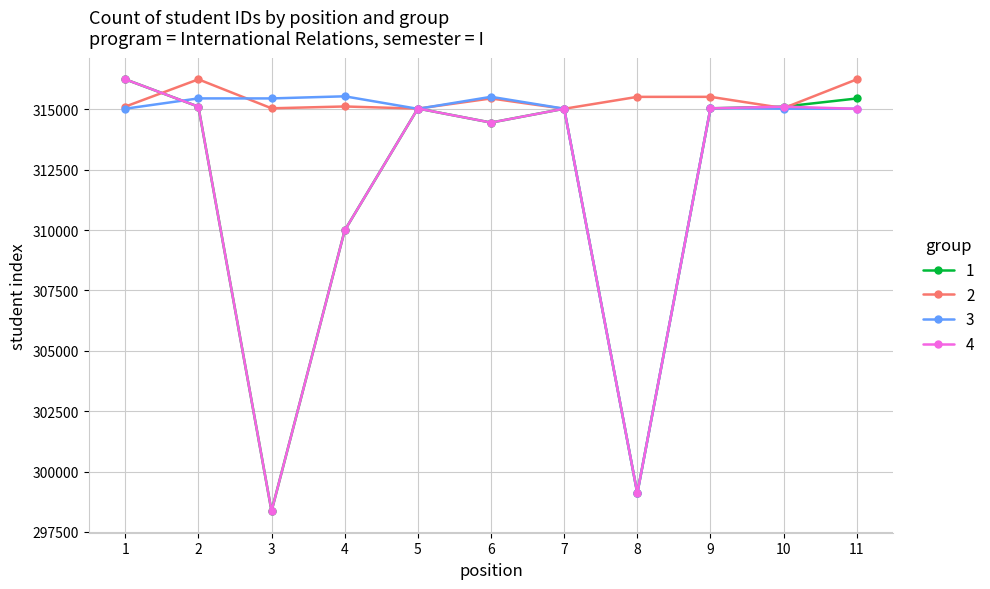

What is the lowest value of the 3 series?

299099